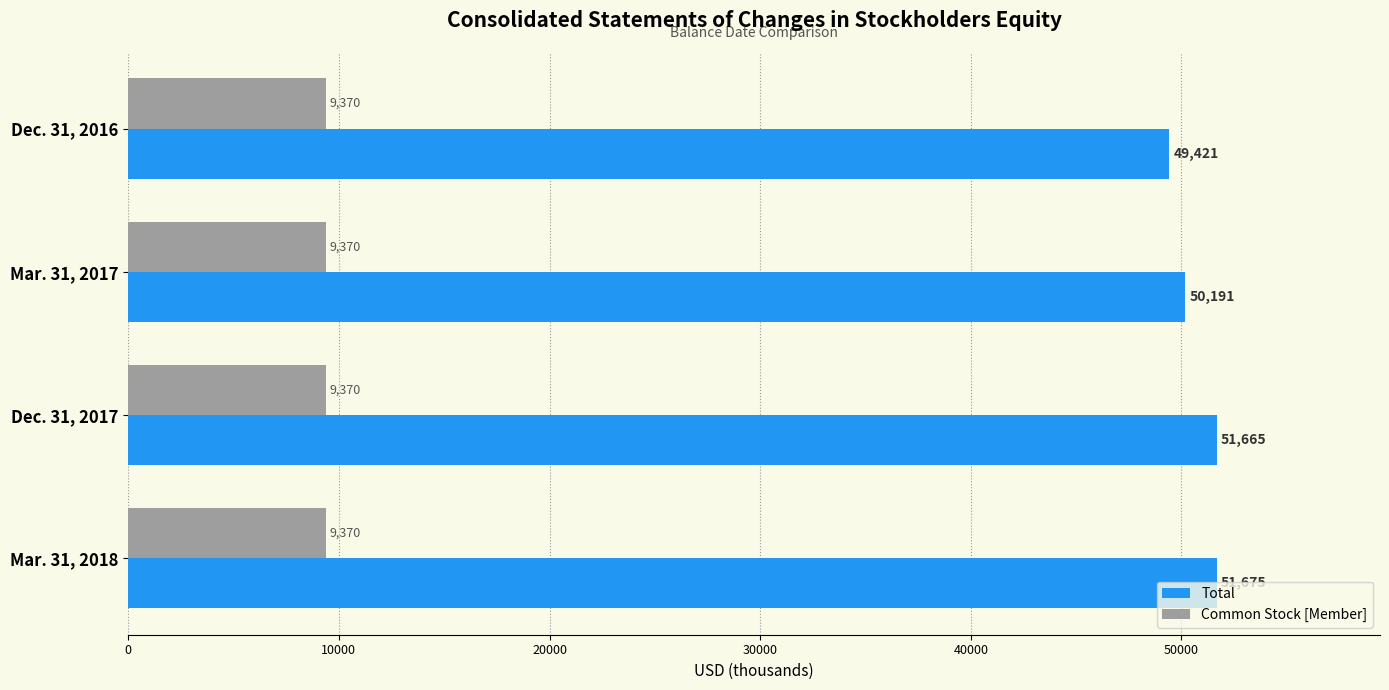

What is the spread (max minus min) of values at Mar. 31, 2018?

42305